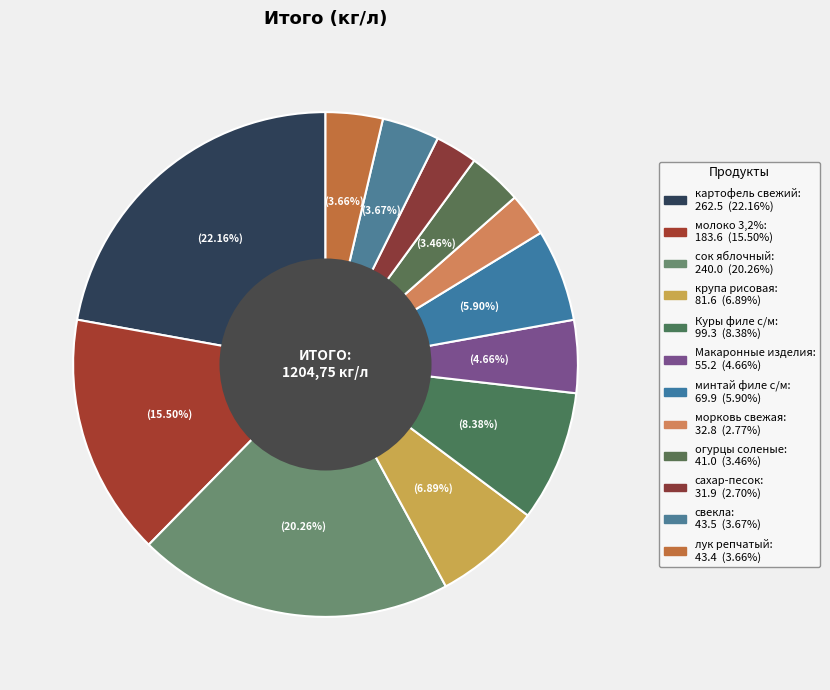

How many segments does this pie chart have?

12